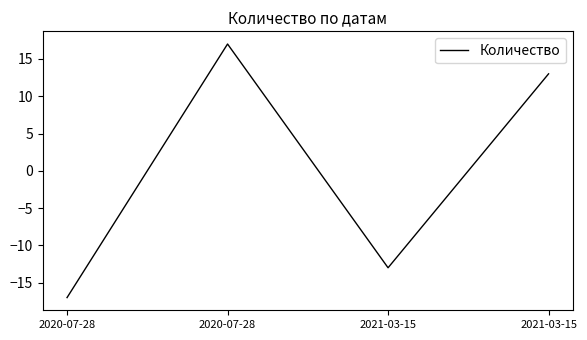

How many lines are shown in the chart?

1